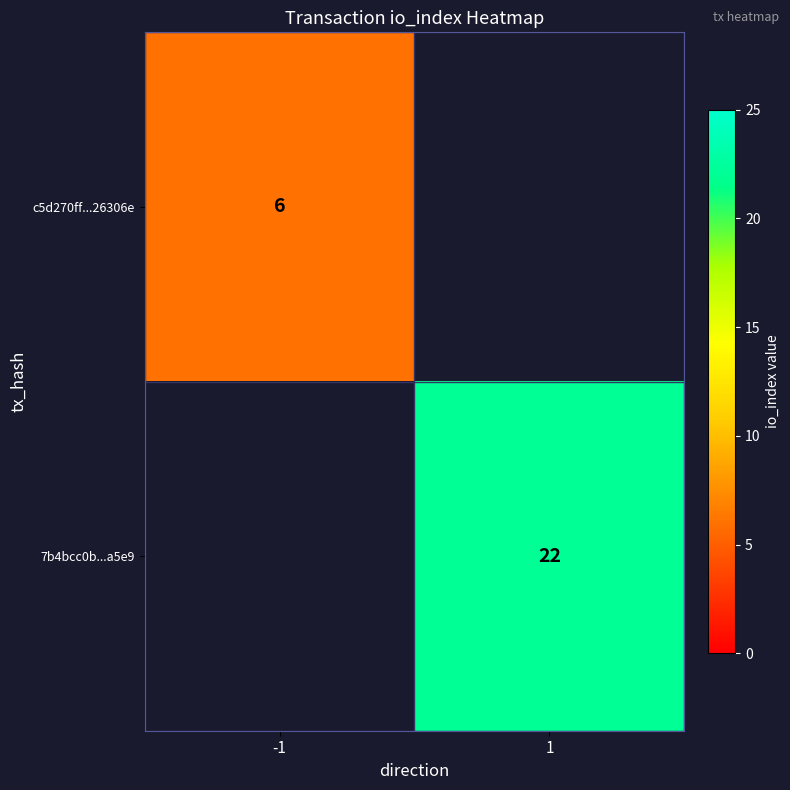

The c5d270ff...26306e series shows 6 at -1. True or false?

True